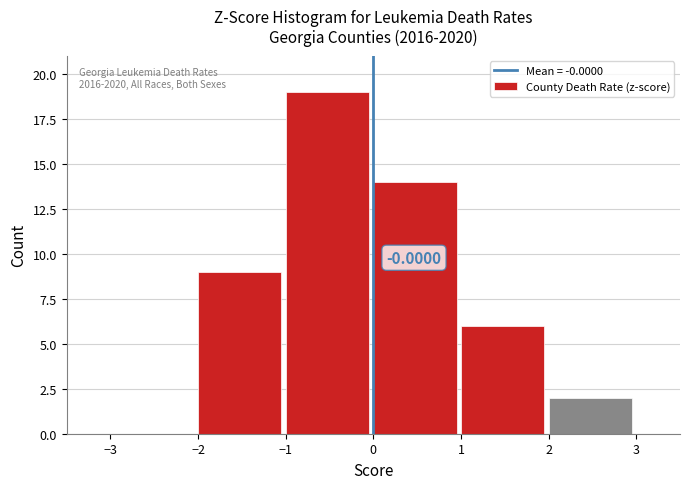

Over which range of the x-axis is the bar tallest?

-1 to 0